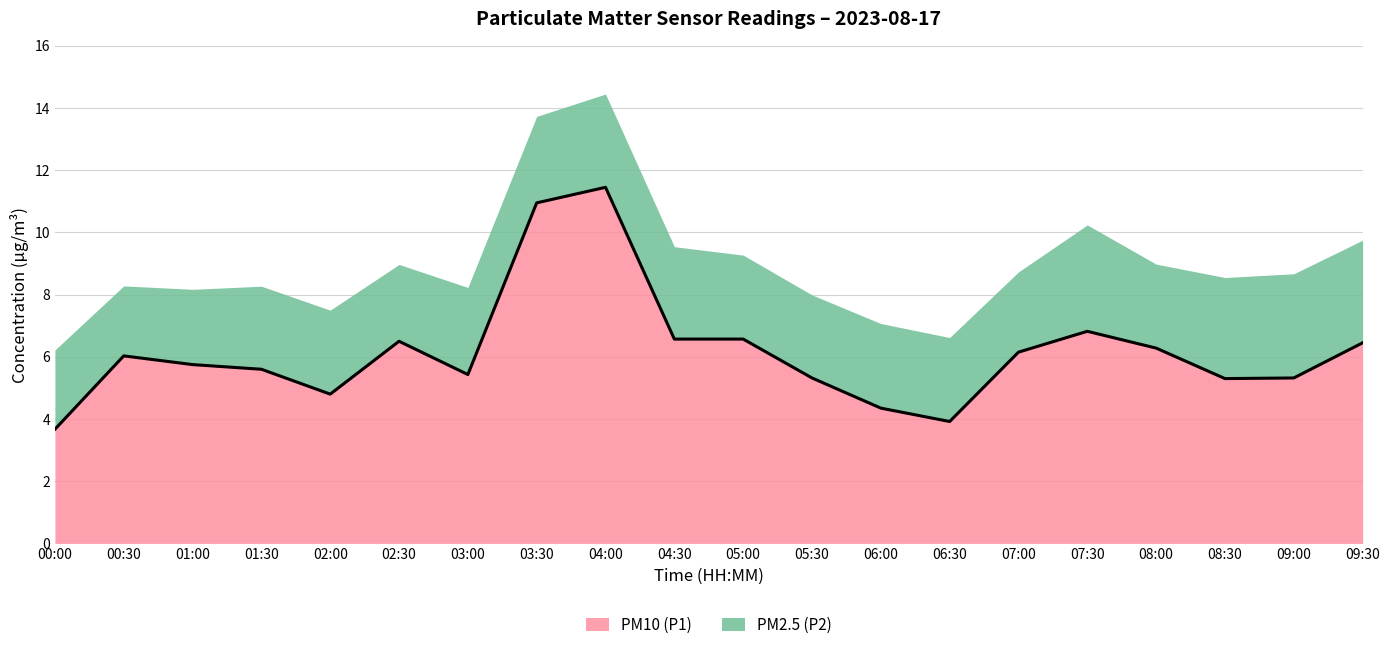

Rank the categories by value from lowest to highest.

00:00, 06:30, 06:00, 02:00, 08:30, 05:30, 09:00, 03:00, 01:30, 01:00, 00:30, 07:00, 08:00, 09:30, 02:30, 04:30, 05:00, 07:30, 03:30, 04:00